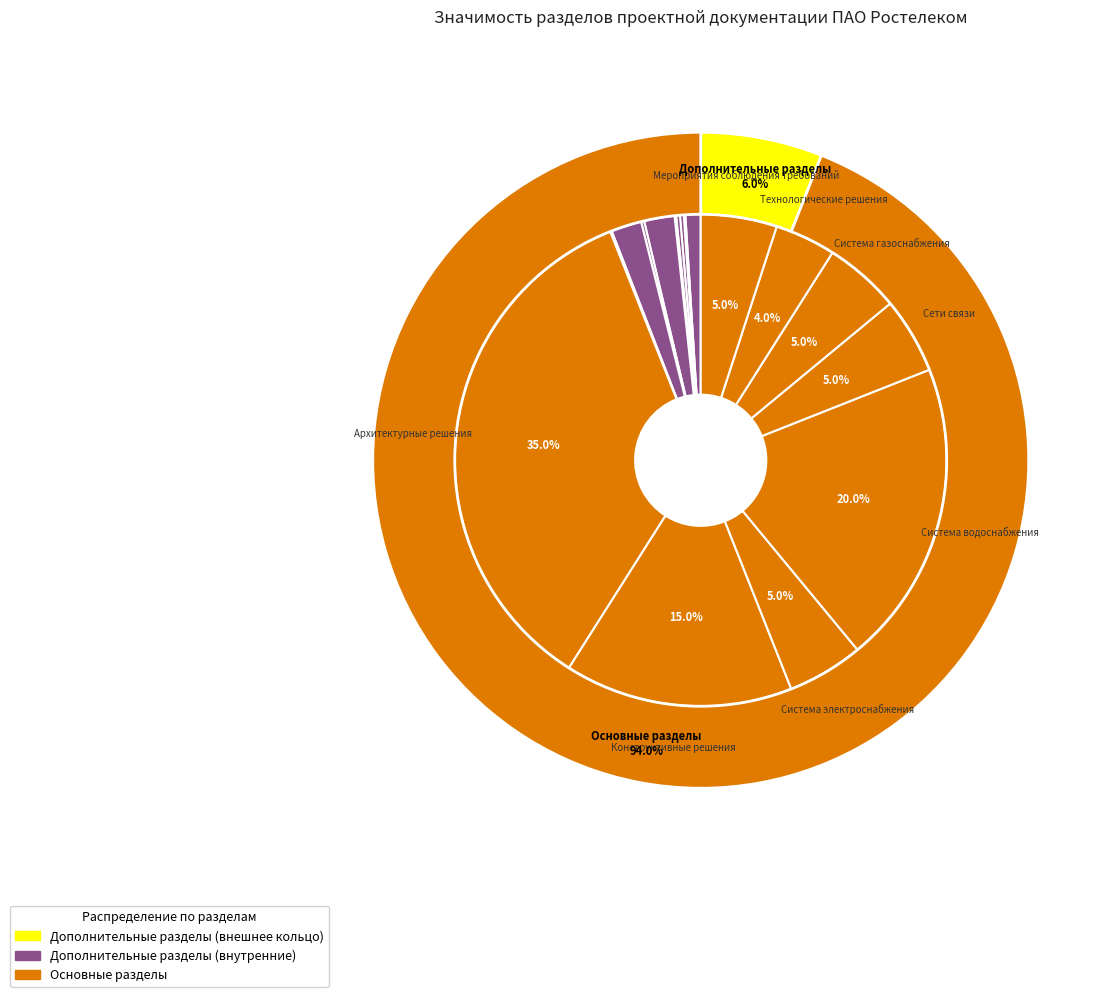

Count the number of slices in the pie.

17